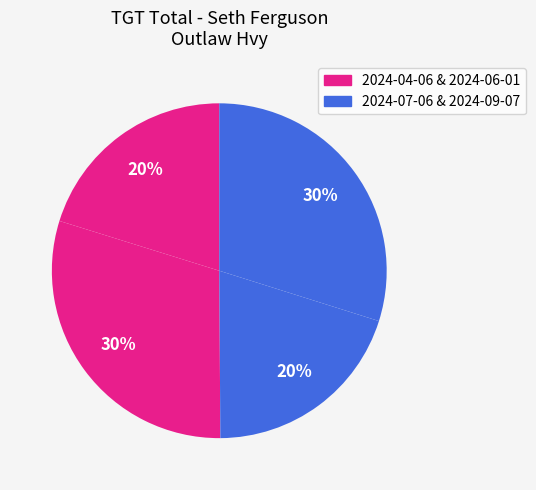

Count the number of slices in the pie.

4